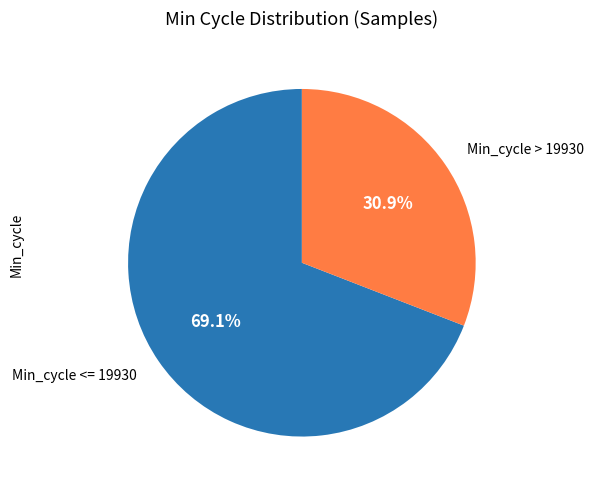

Do Min_cycle <= 19930 and Min_cycle > 19930 together represent more than half of the pie?

Yes